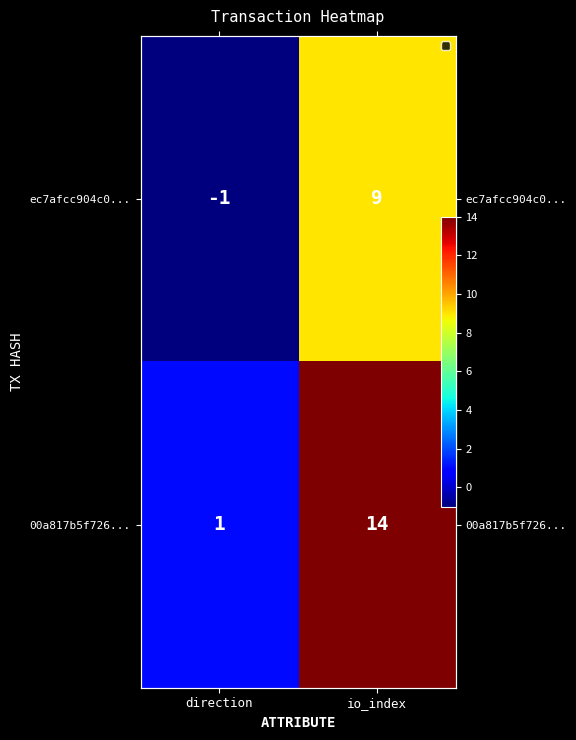

Which series has the largest total across all categories?

00a817b5f726...